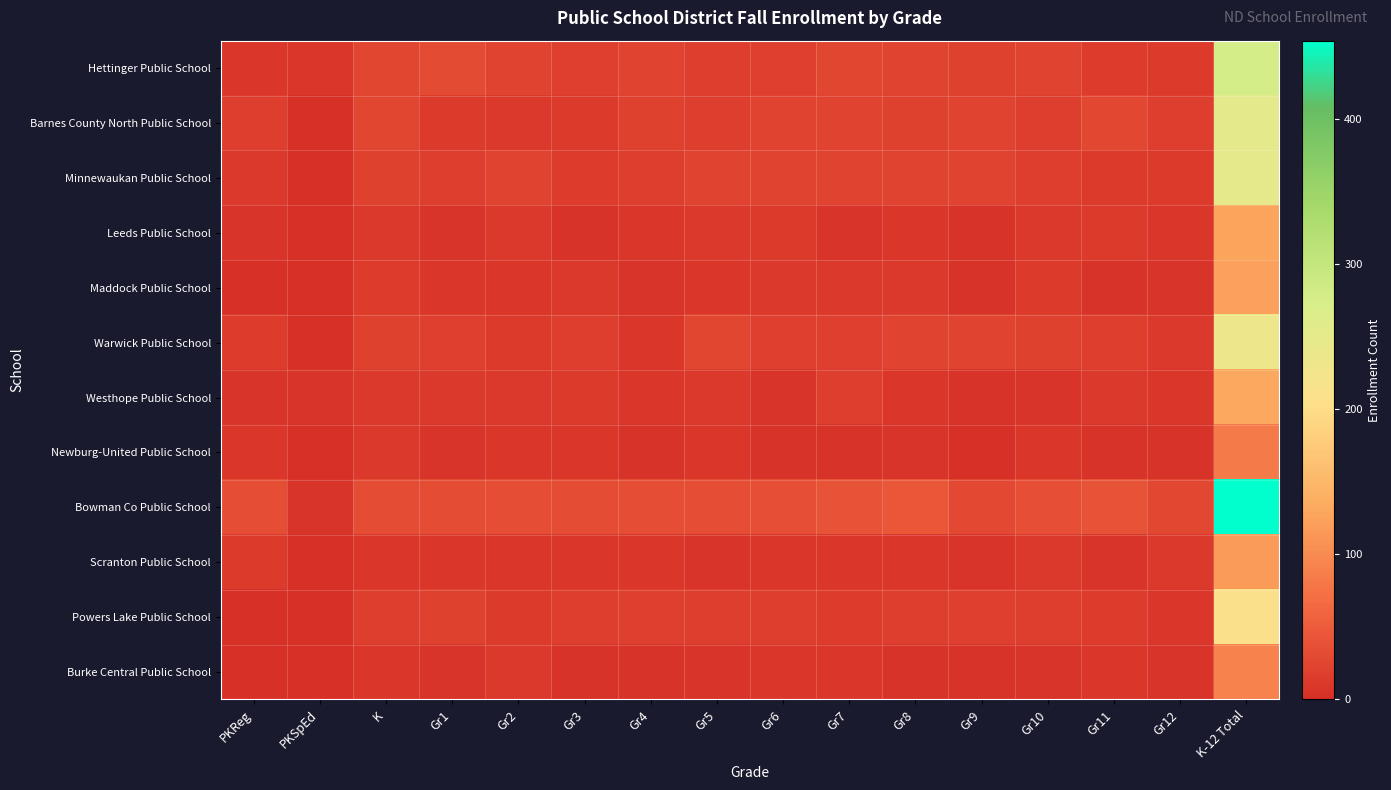

At how many categories does at least one series exceed 297?

1